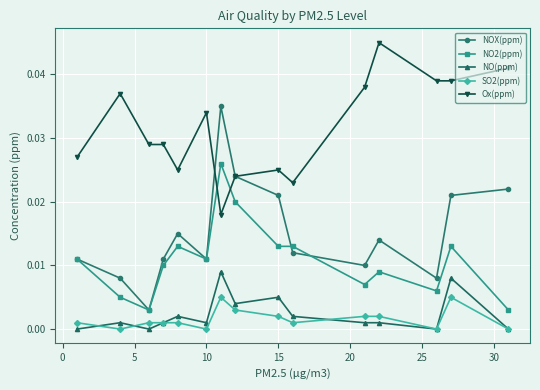

Count the number of categories in the chart.

15